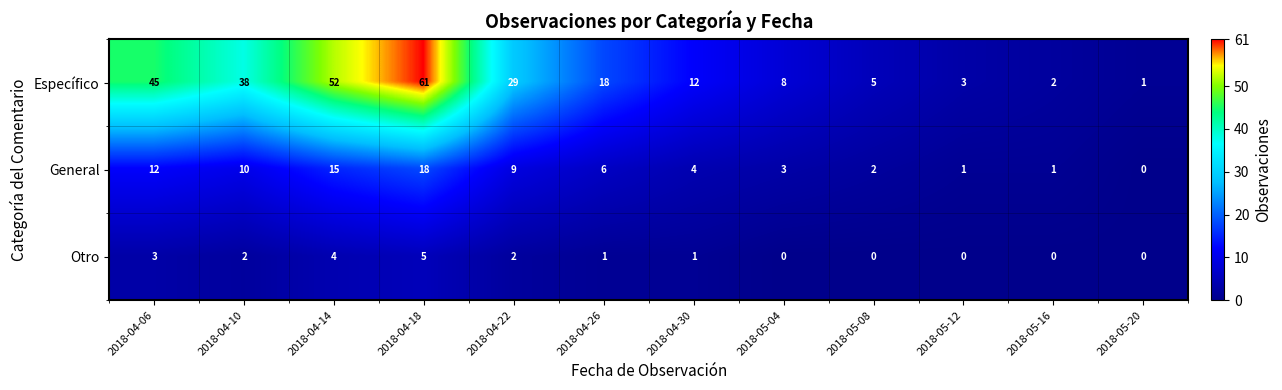

Which series changed the most between 2018-04-18 and 2018-05-12?

Específico